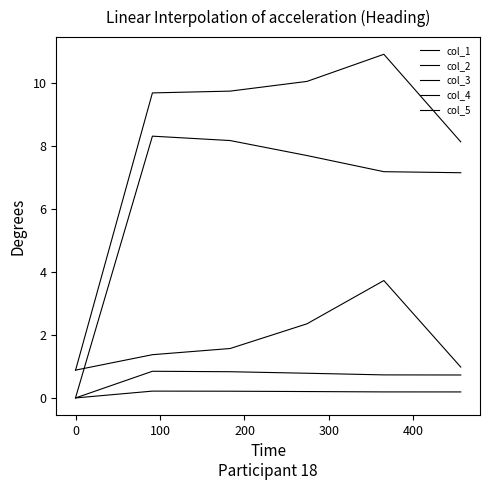

How many lines are shown in the chart?

5